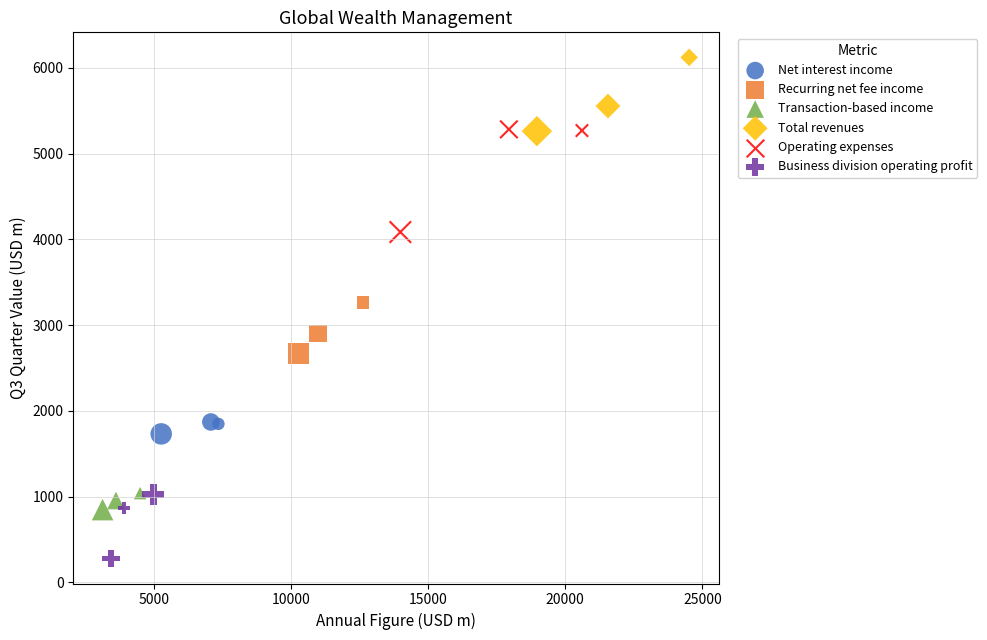

Which series contains the lowest Y value?

Business division operating profit